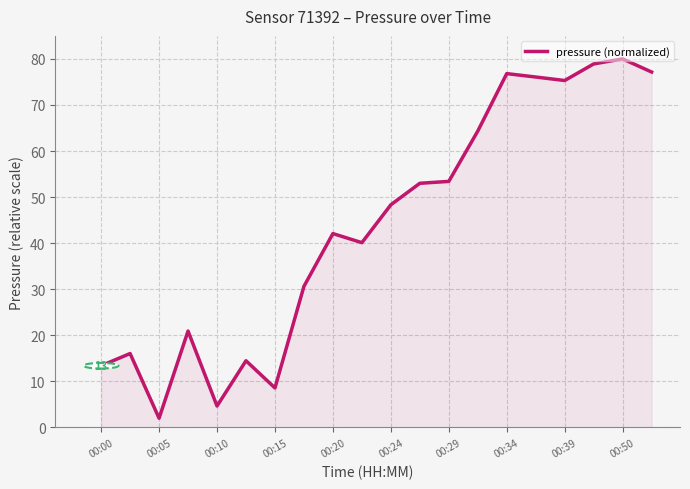

What is the difference between the second highest and minimum values?

76.9